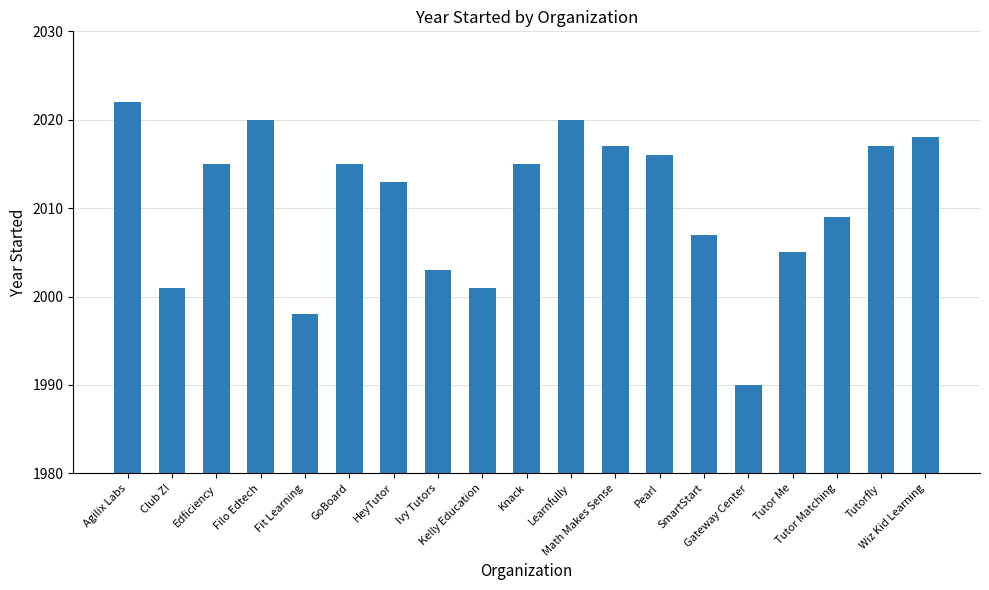

Reading left to right, transcribe all the data shown in this chart.

2022	2001	2015	2020	1998	2015	2013	2003	2001	2015	2020	2017	2016	2007	1990	2005	2009	2017	2018